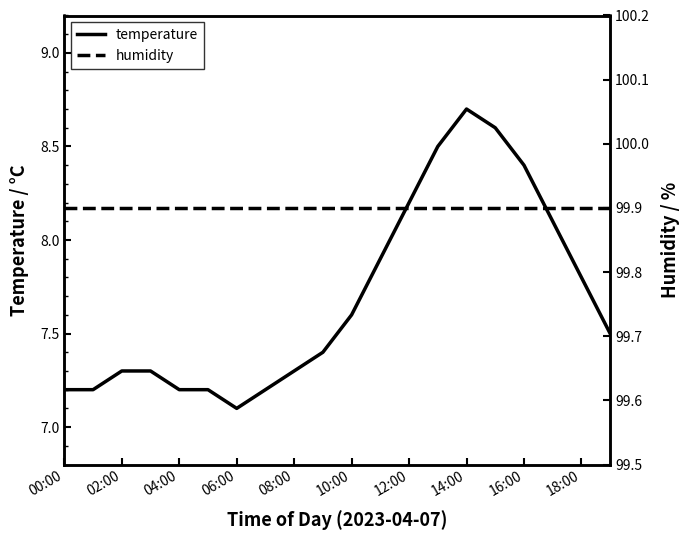

How many lines are shown in the chart?

2